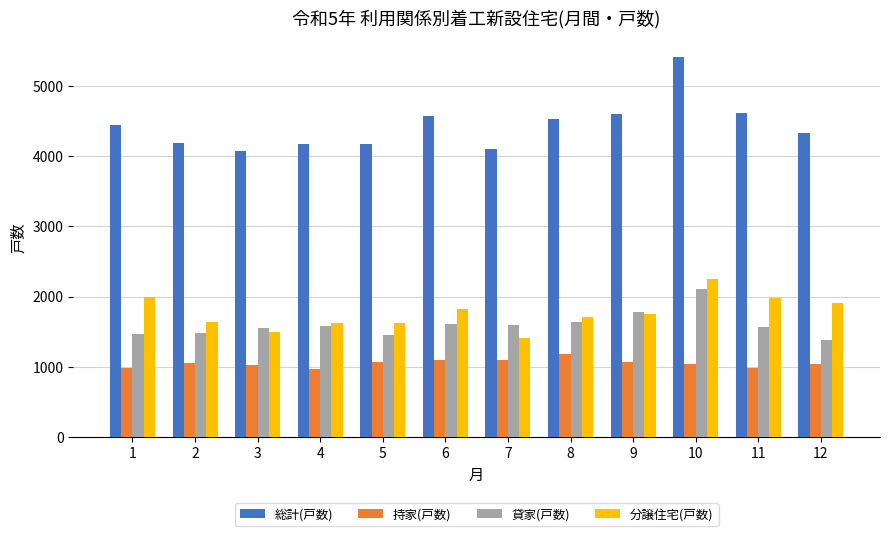

How many bars are there in total?

48